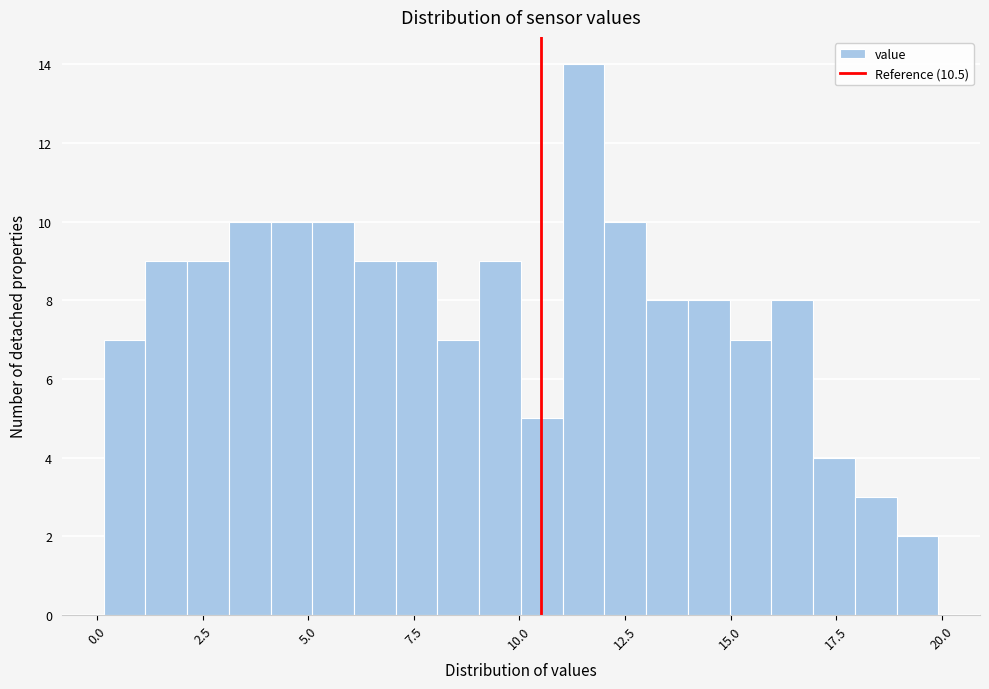

Read against the x-axis, roughly where is the centre of the tallest bar?

11.5